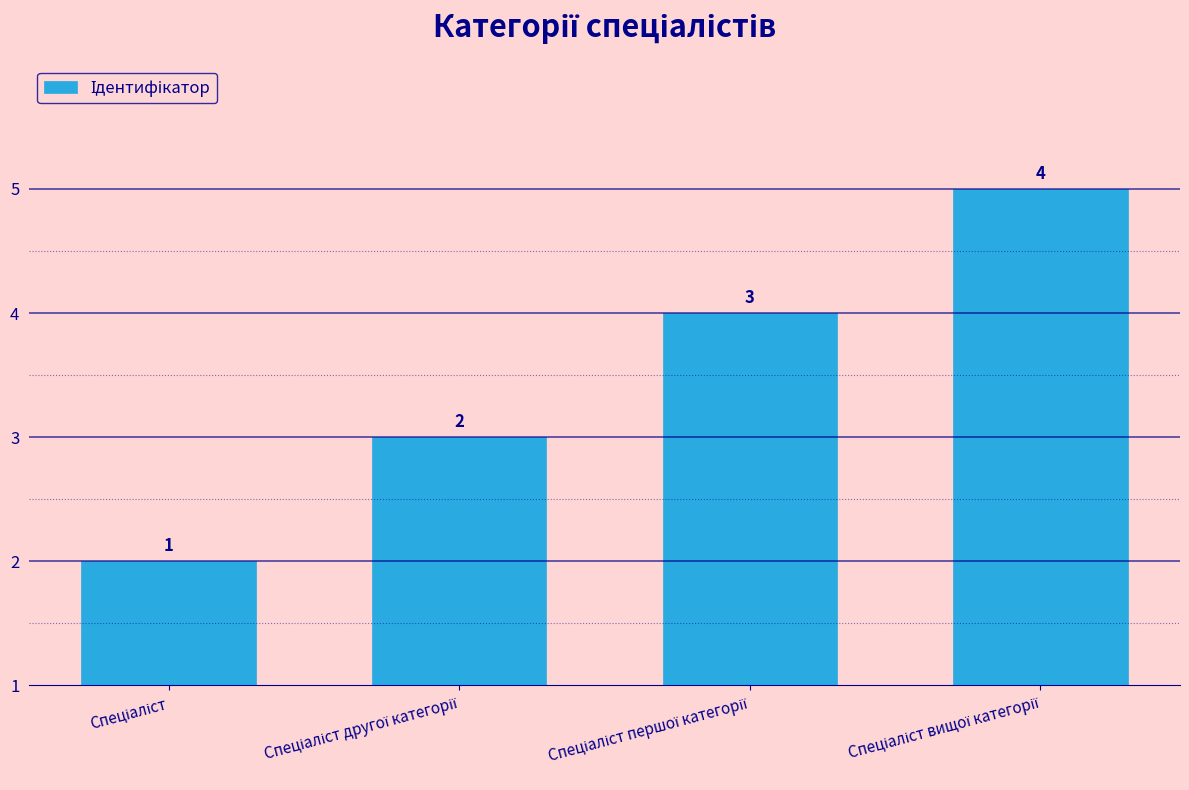

Count the values in the range 2 to 4.

3